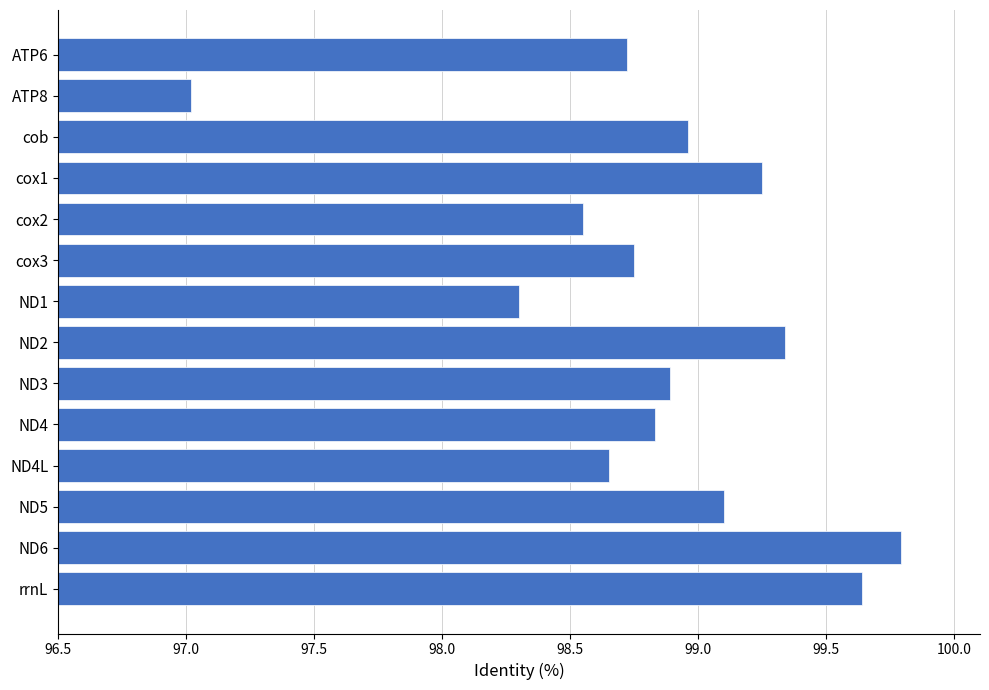

At which label is the value closest to 98?

ND1